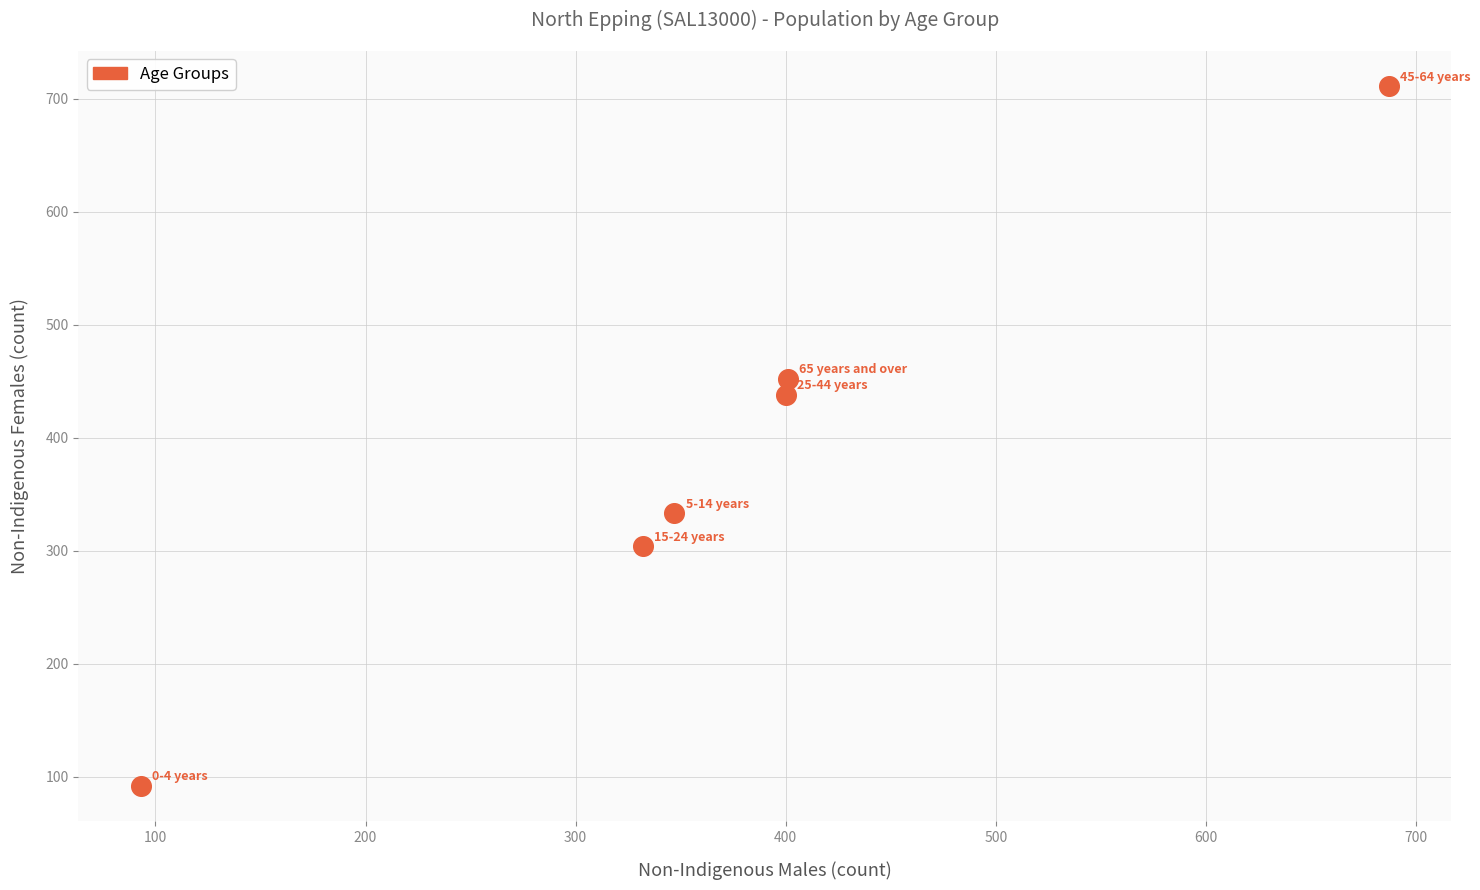

What Y value in the scatter plot is closest to 401?

438